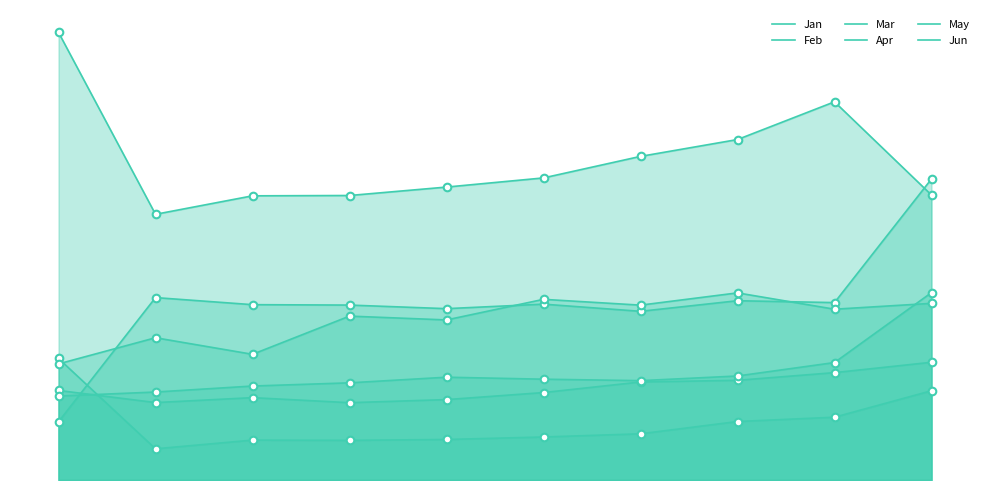

Which series has the widest spread of Y values?

May